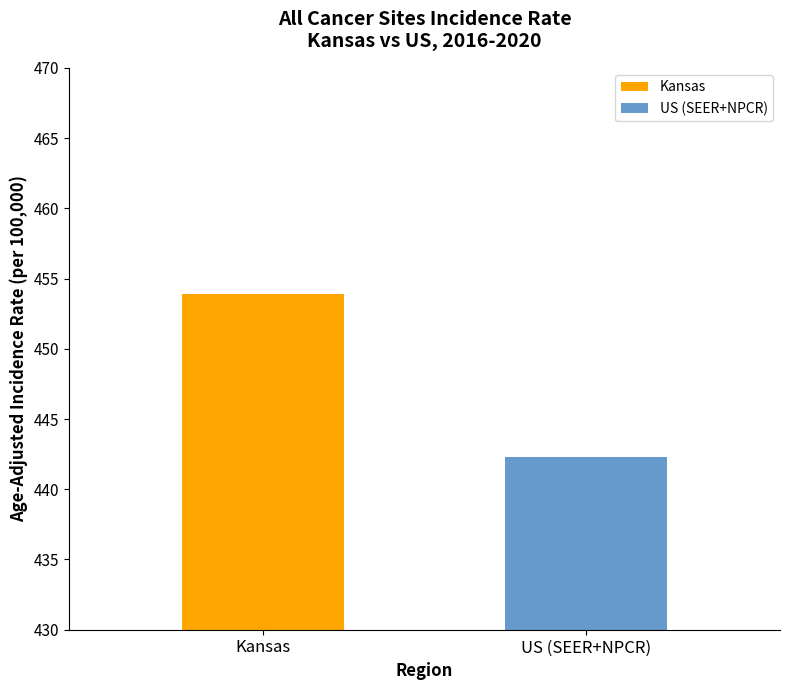

Are the bars horizontal?

No